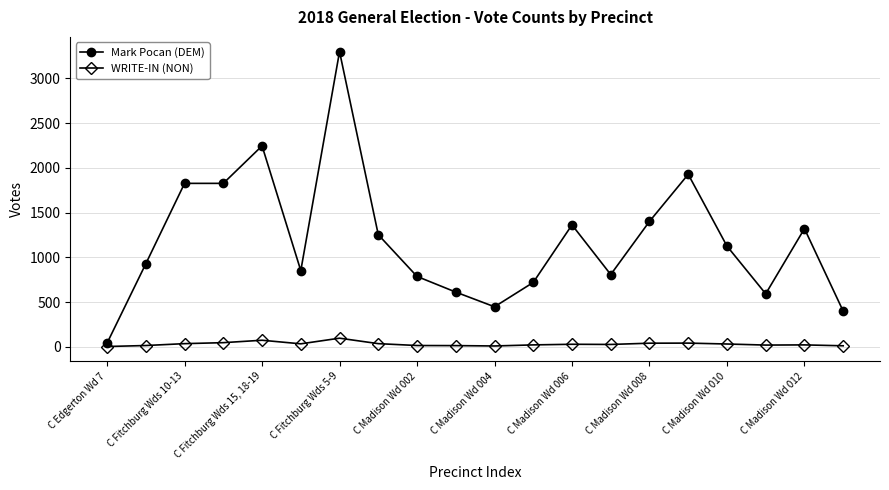

What is the difference between the maximum and minimum values in the WRITE-IN (NON) series?

93